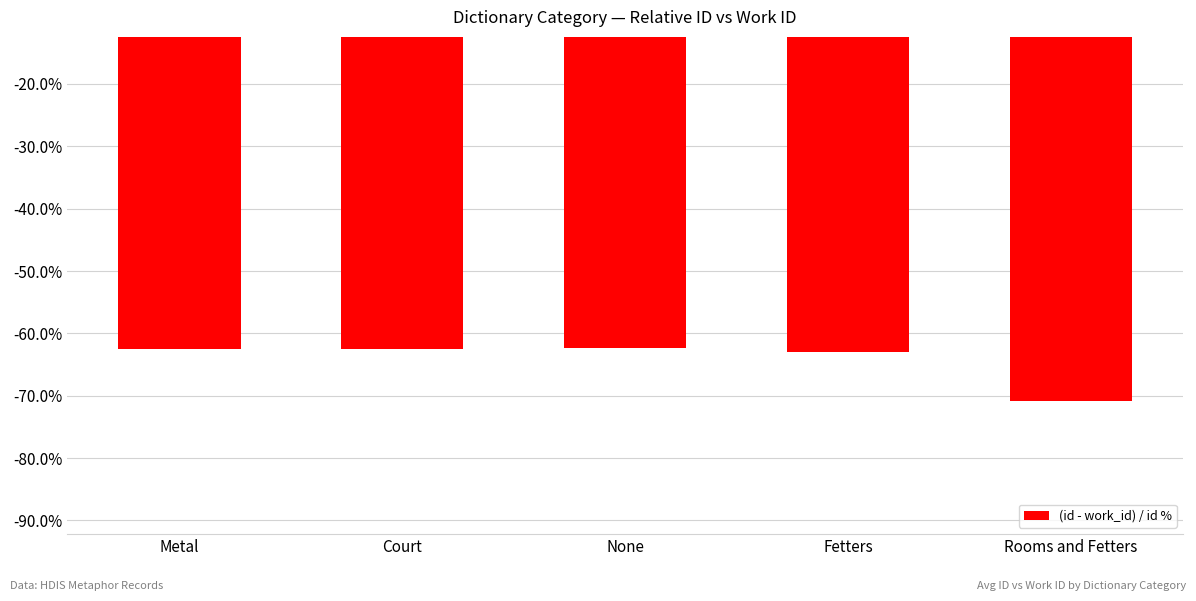

What is the change in value from None to Fetters?

-0.6